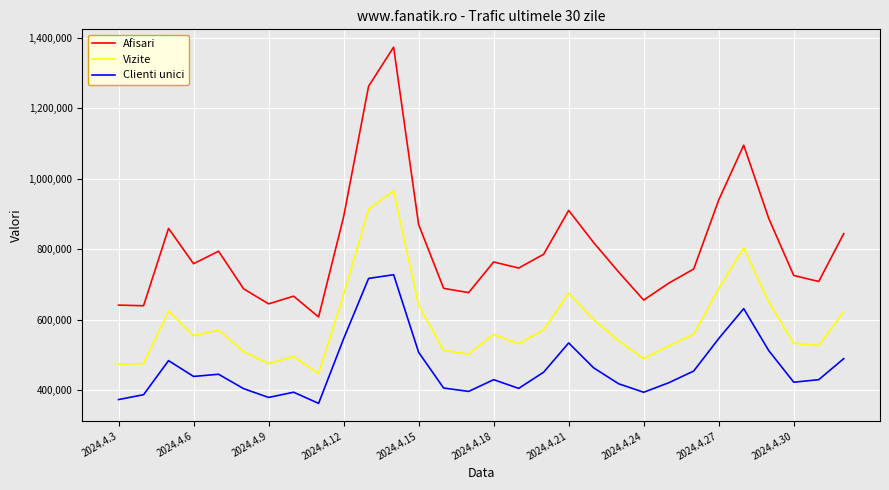

What is the maximum value shown in the chart?

1374101